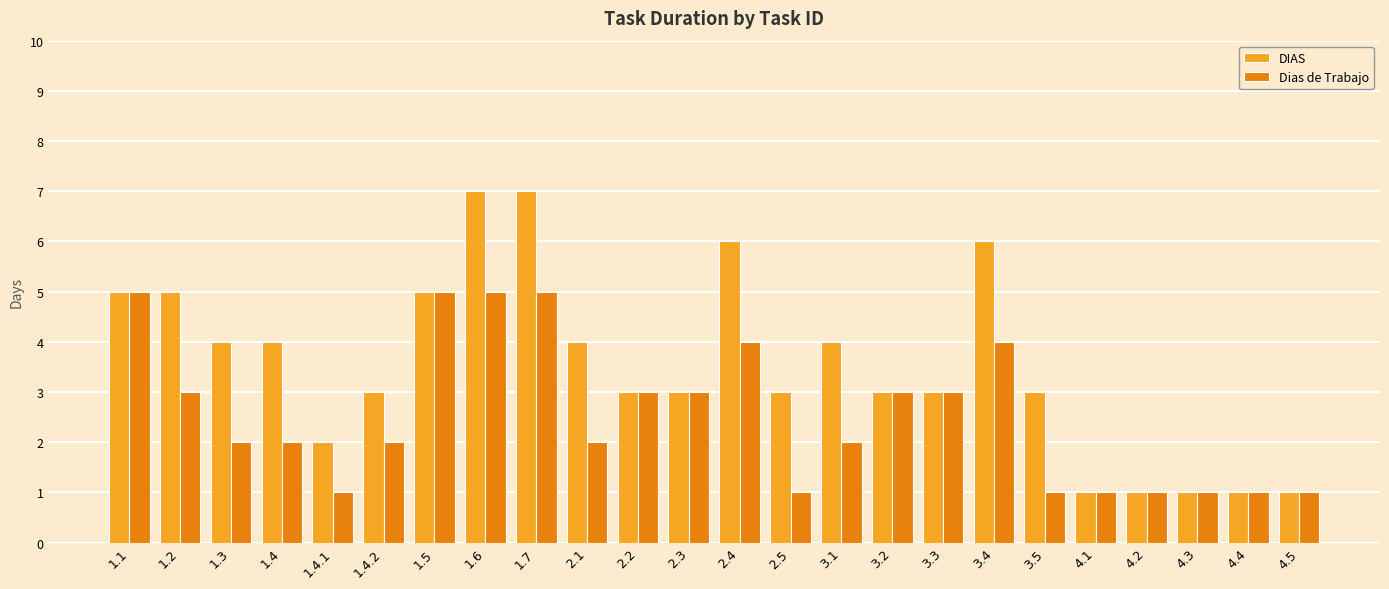

Between 1.4.2 and 3.4, which series saw the biggest shift?

DIAS